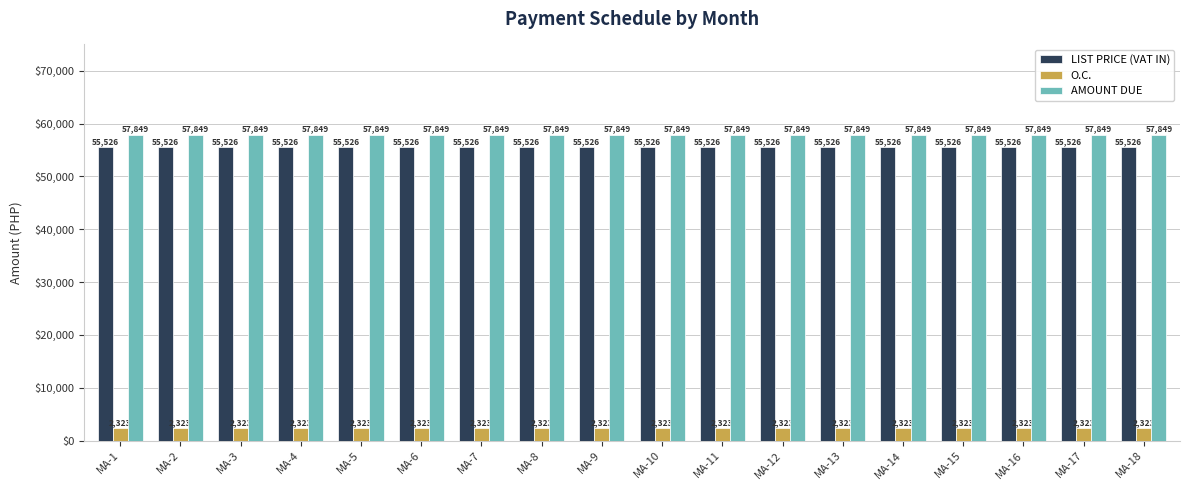

What is the lowest value of the AMOUNT DUE series?

57848.6